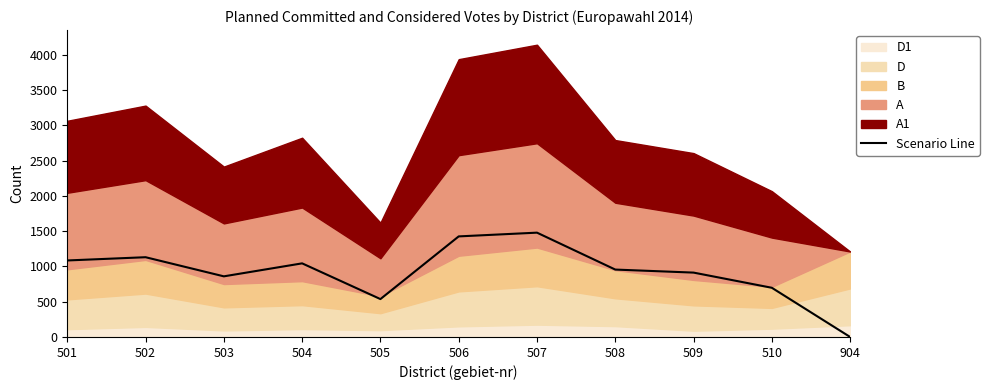

Where is the data nearest to the value 739?

510